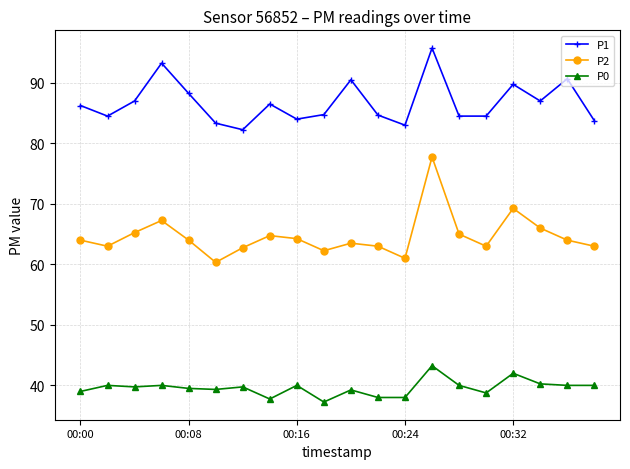

True or false: P1 has more than 0 points higher than both neighbors.

True